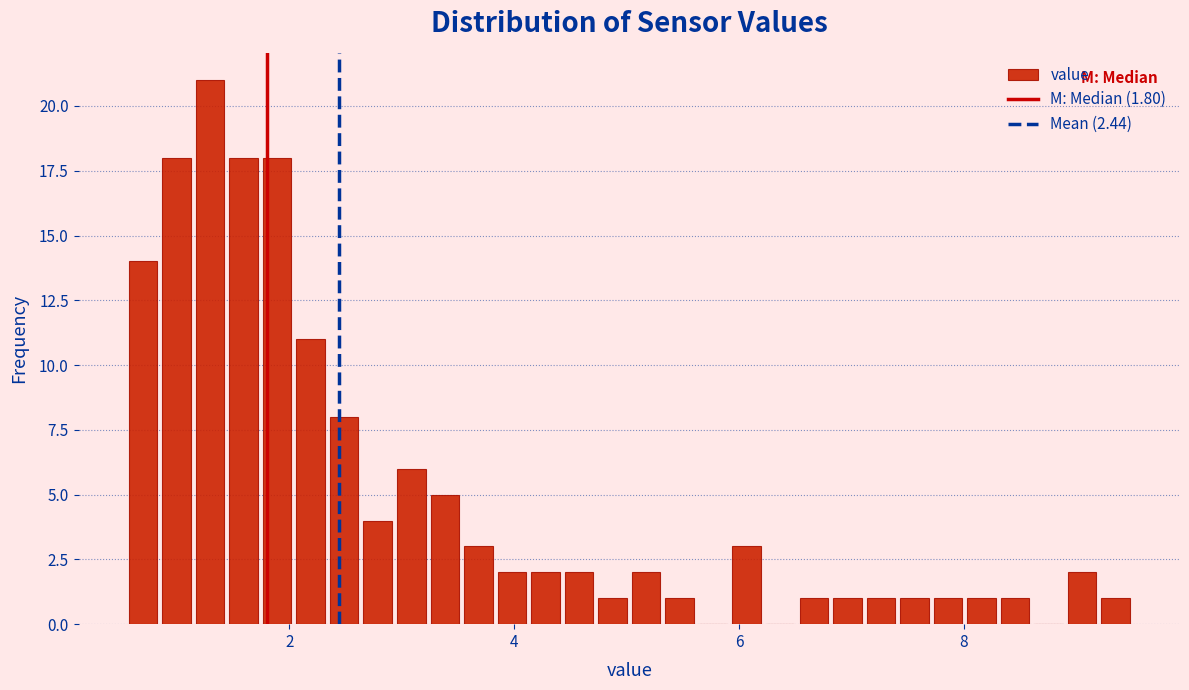

Around what value on the x-axis is the tallest bar? Give the approximate position of its centre, as read against the axis.

1.2